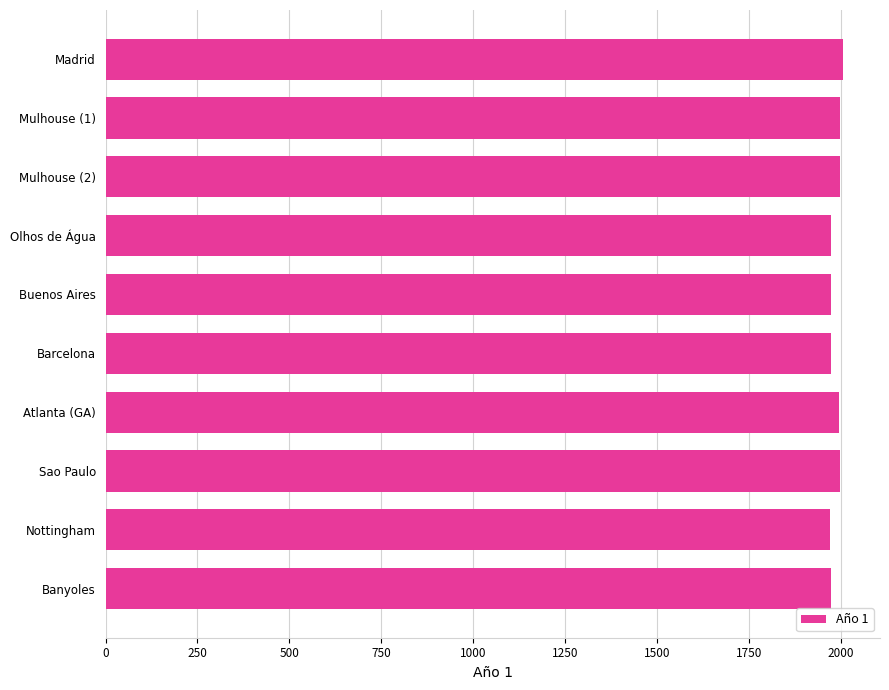

What is the approximate value at Madrid?

2007